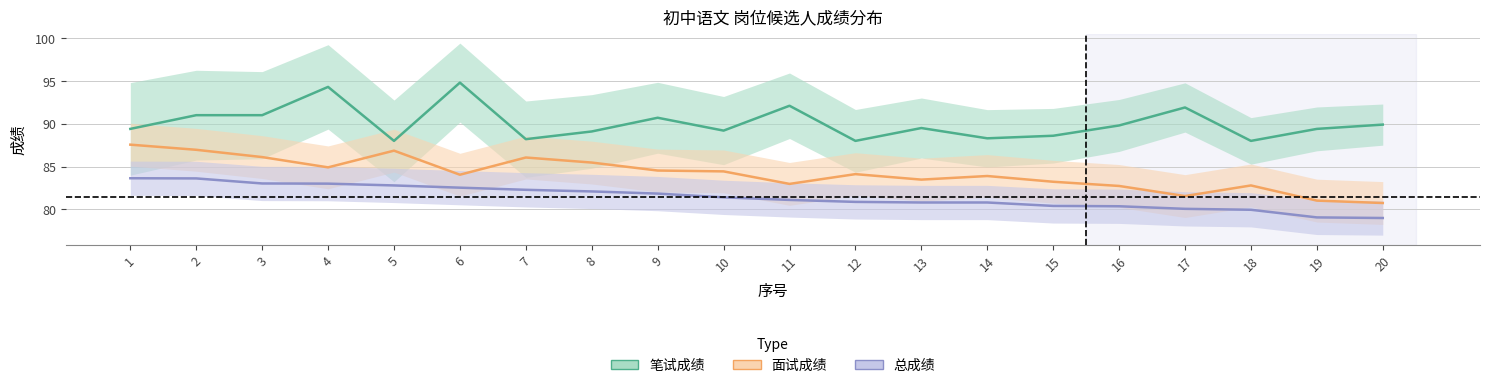

What is the difference between the highest and lowest values at 5?

5.2